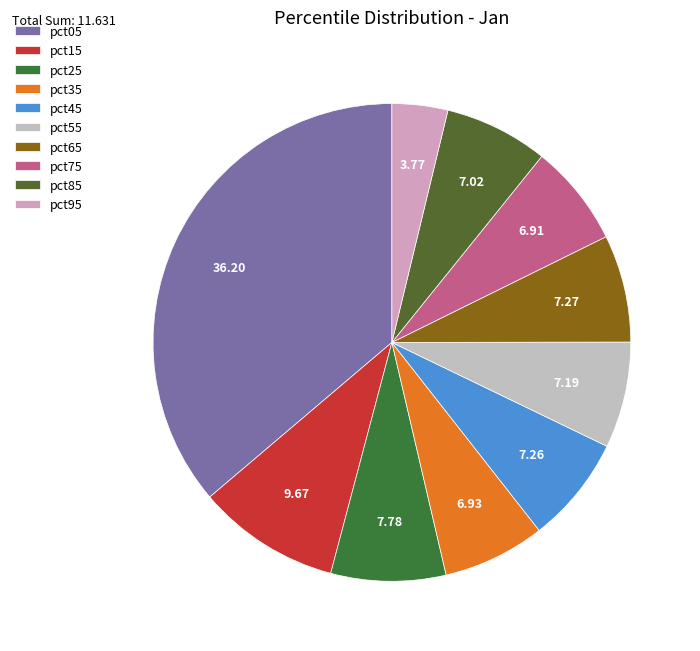

What is the change in value from pct65 to pct95?

-0.4